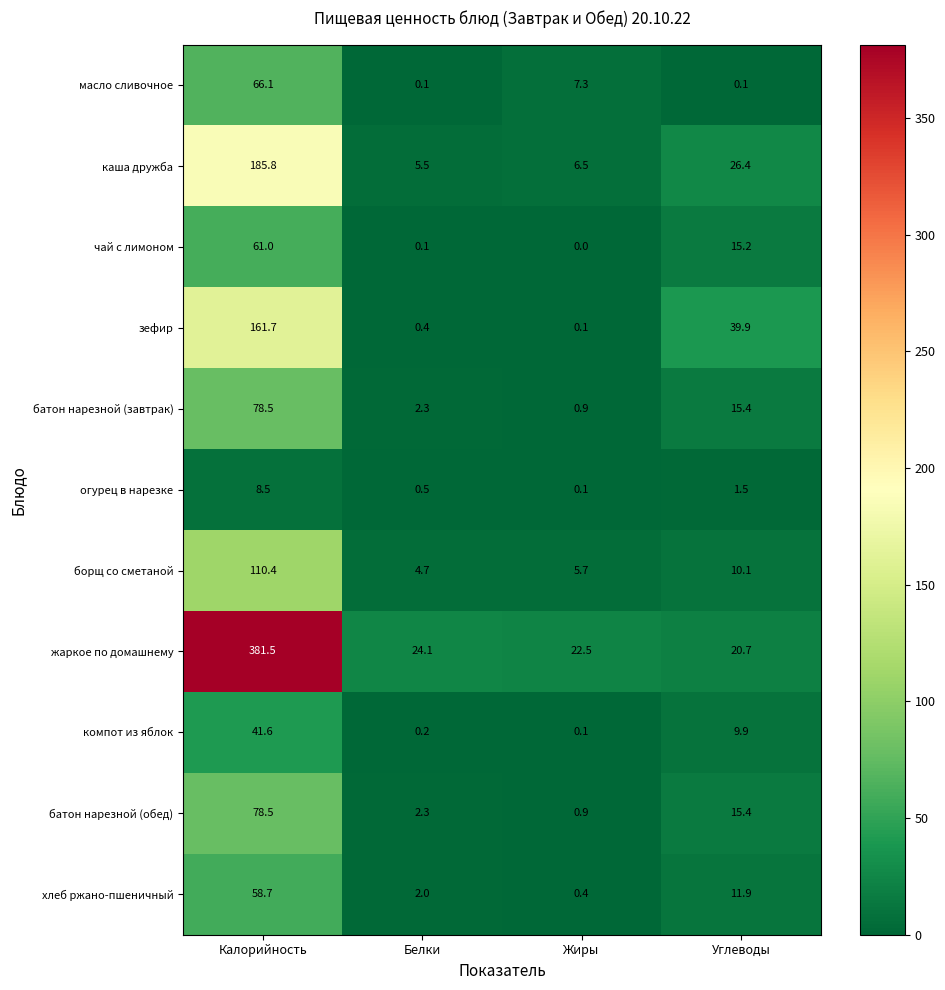

What is the maximum value shown in the chart?

381.5